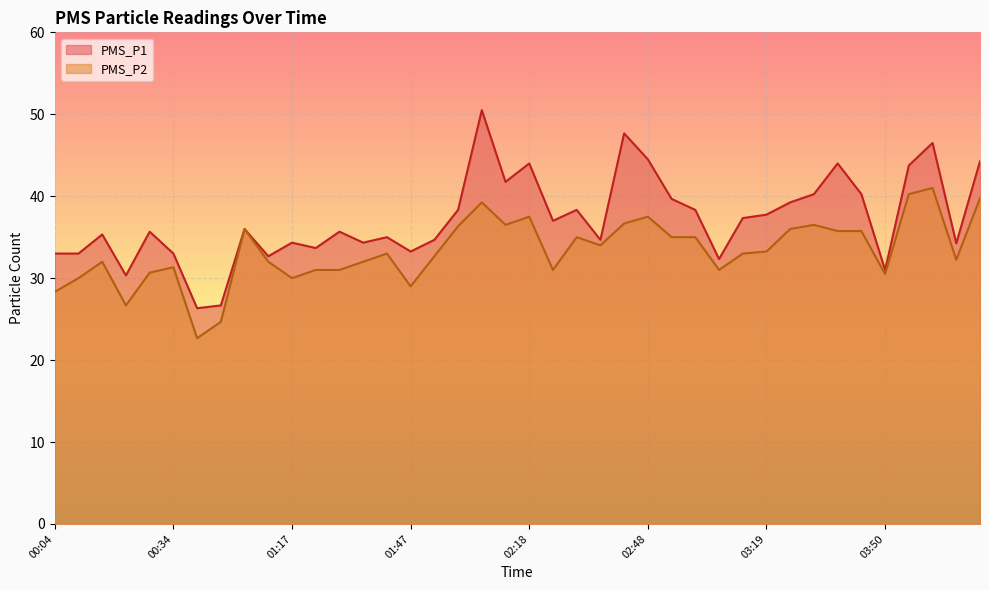

Reading left to right, extract all data points from this chart.

PMS_P1: 00:04=33.0	00:10=33.0	00:16=35.3	00:22=30.3	00:28=35.7	00:34=33.0	00:40=26.3	00:46=26.7	00:52=36.0	00:58=32.7	01:17=34.3	01:23=33.7	01:29=35.7	01:35=34.3	01:41=35.0	01:47=33.2	01:53=34.7	01:59=38.3	02:05=50.5	02:12=41.8	02:18=44.0	02:24=37.0	02:30=38.3	02:36=34.7	02:42=47.7	02:48=44.5	02:54=39.7	03:00=38.3	03:07=32.3	03:13=37.3	03:19=37.8	03:25=39.2	03:31=40.2	03:38=44.0	03:44=40.2	03:50=31.0	03:56=43.8	04:02=46.5	04:08=34.2	04:27=44.2
PMS_P2: 00:04=28.3	00:10=30.0	00:16=32.0	00:22=26.7	00:28=30.7	00:34=31.3	00:40=22.7	00:46=24.7	00:52=36.0	00:58=32.0	01:17=30.0	01:23=31.0	01:29=31.0	01:35=32.0	01:41=33.0	01:47=29.0	01:53=32.7	01:59=36.3	02:05=39.2	02:12=36.5	02:18=37.5	02:24=31.0	02:30=35.0	02:36=34.0	02:42=36.7	02:48=37.5	02:54=35.0	03:00=35.0	03:07=31.0	03:13=33.0	03:19=33.2	03:25=36.0	03:31=36.5	03:38=35.8	03:44=35.8	03:50=30.5	03:56=40.2	04:02=41.0	04:08=32.2	04:27=39.8